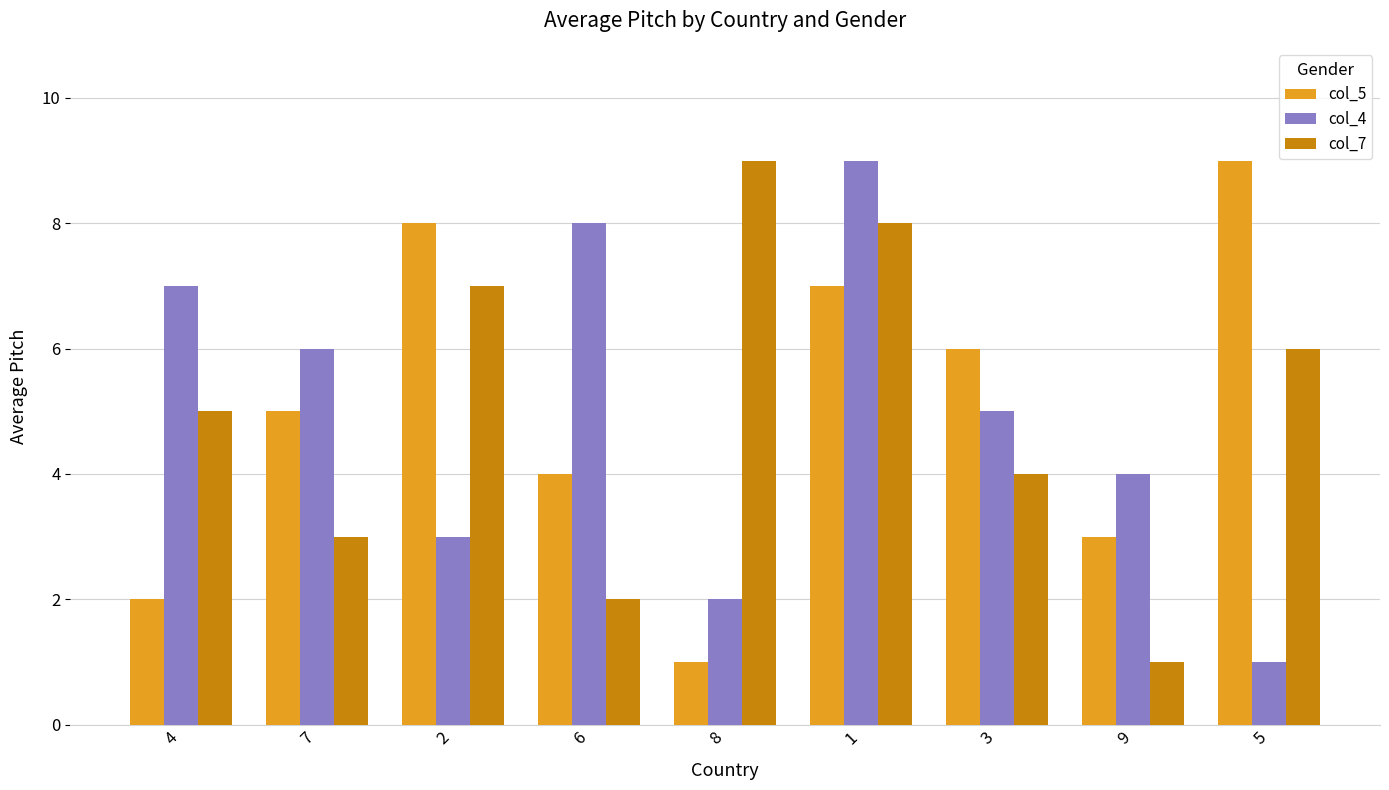

Is the value of col_5 at 1 greater than the value of col_7 at 7?

Yes